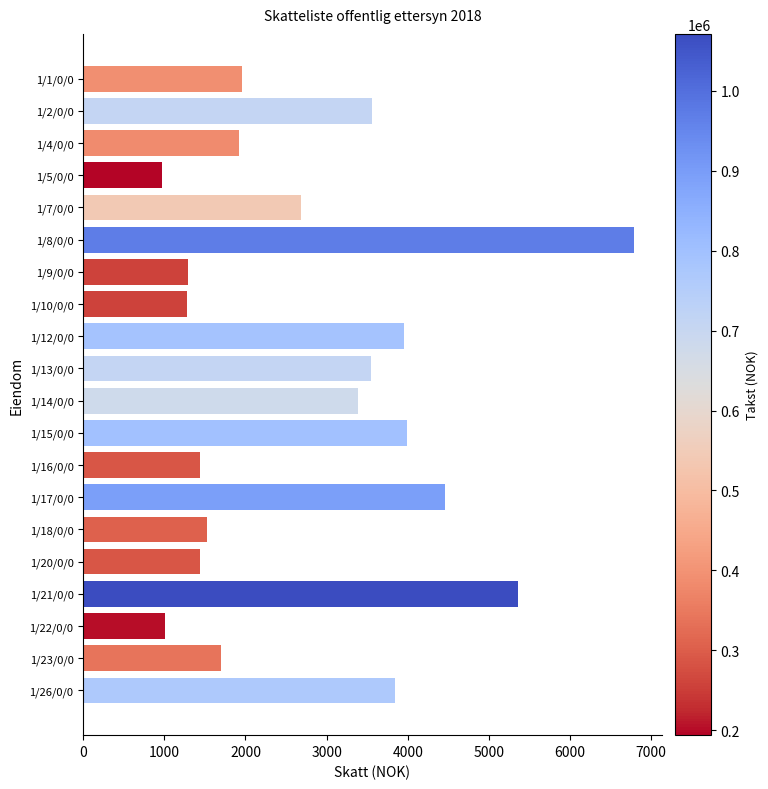

What is the greatest value displayed?

6790